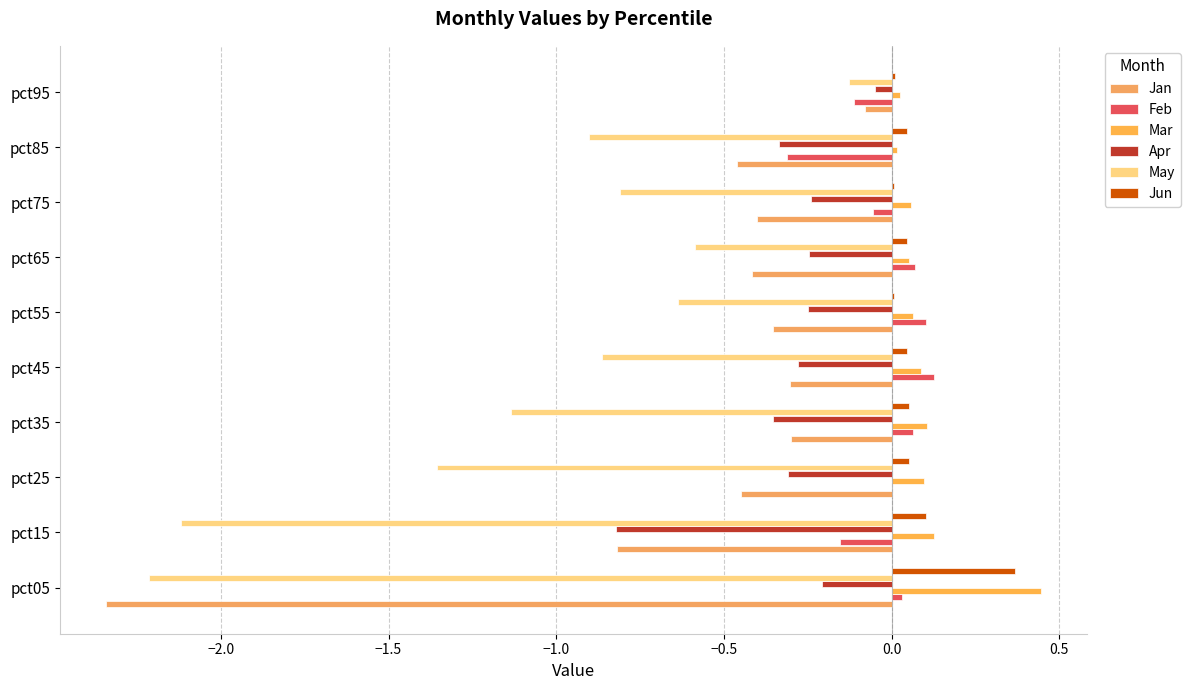

How many categories are shown in the chart?

10